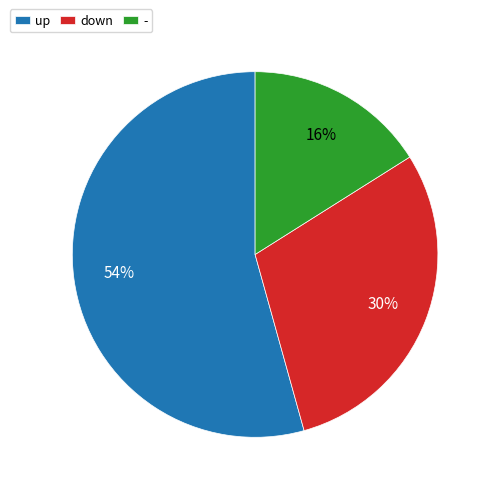

What is the majority slice?

up